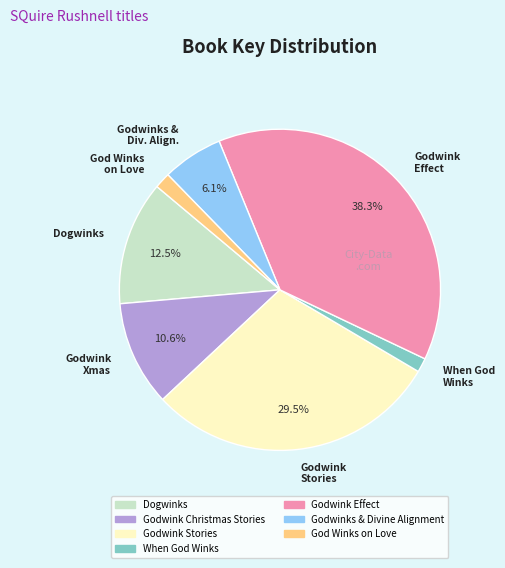

Does Godwink Christmas Stories account for over 50% of the chart?

No